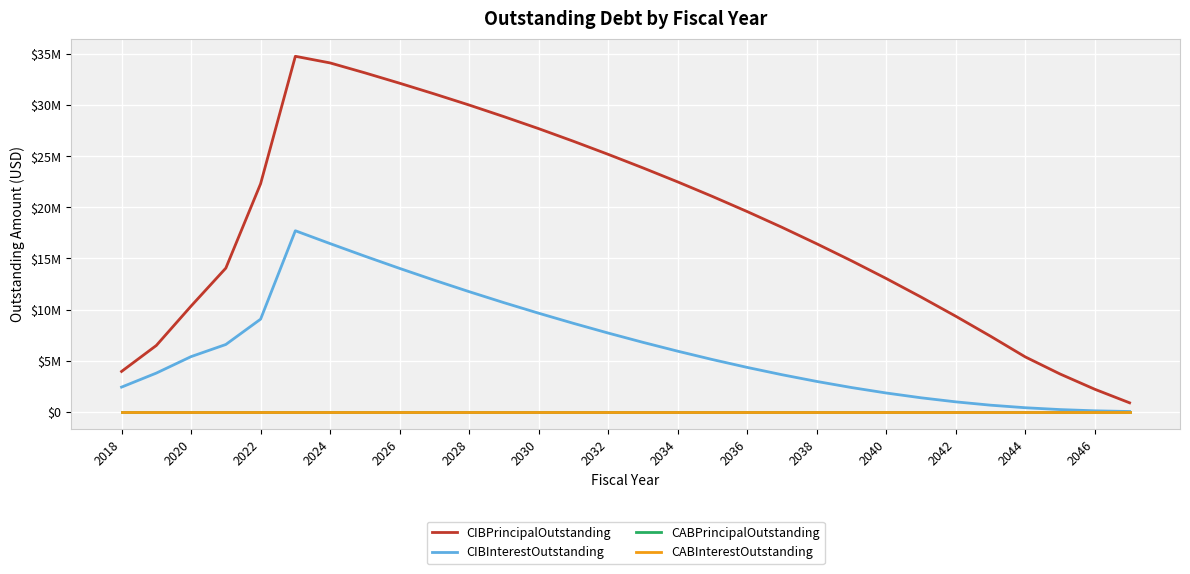

Is this an area chart (filled region under the line)?

No